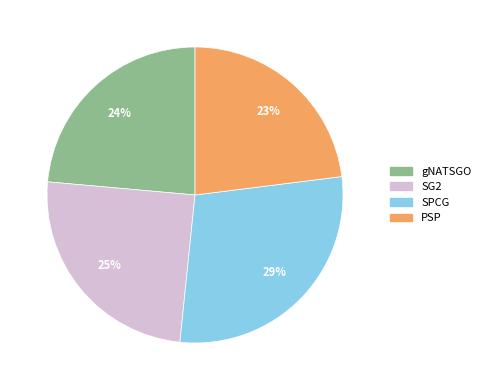

Do PSP and SG2 together represent more than half of the pie?

No